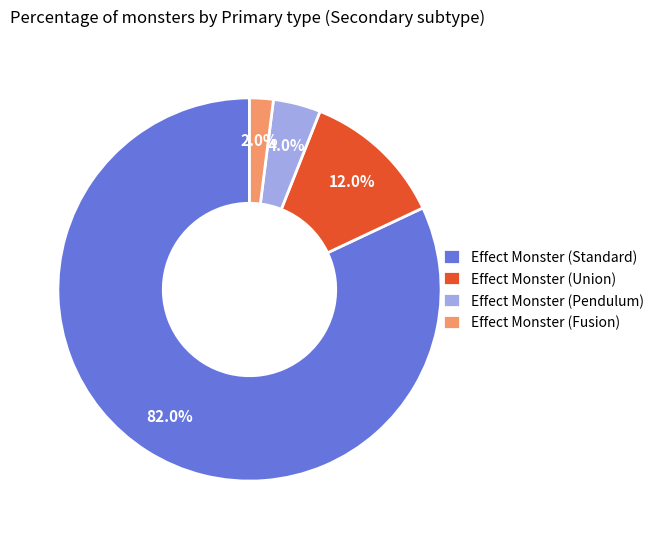

What percentage is NOT represented by Effect Monster (Pendulum)?

96.0%